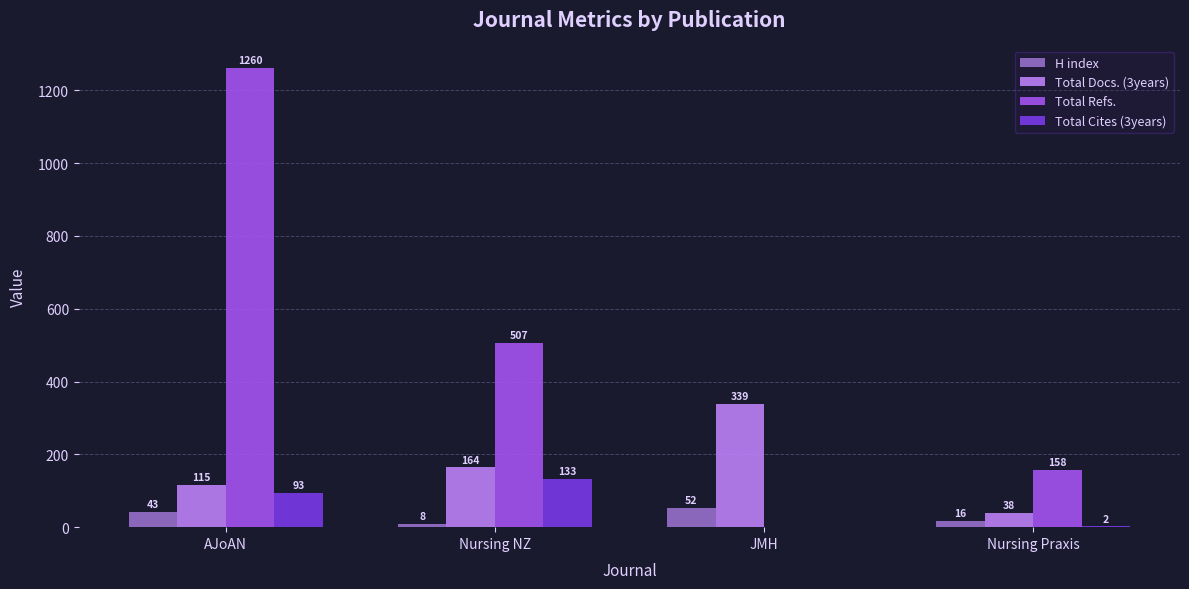

At which category does the chart reach its peak across all series?

AJoAN